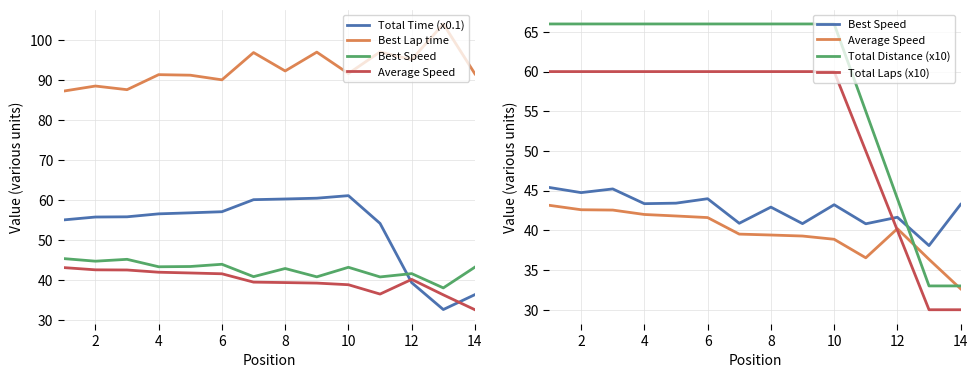

True or false: Total Time (x0.1) and Total Distance (x10) cross at least once.

True